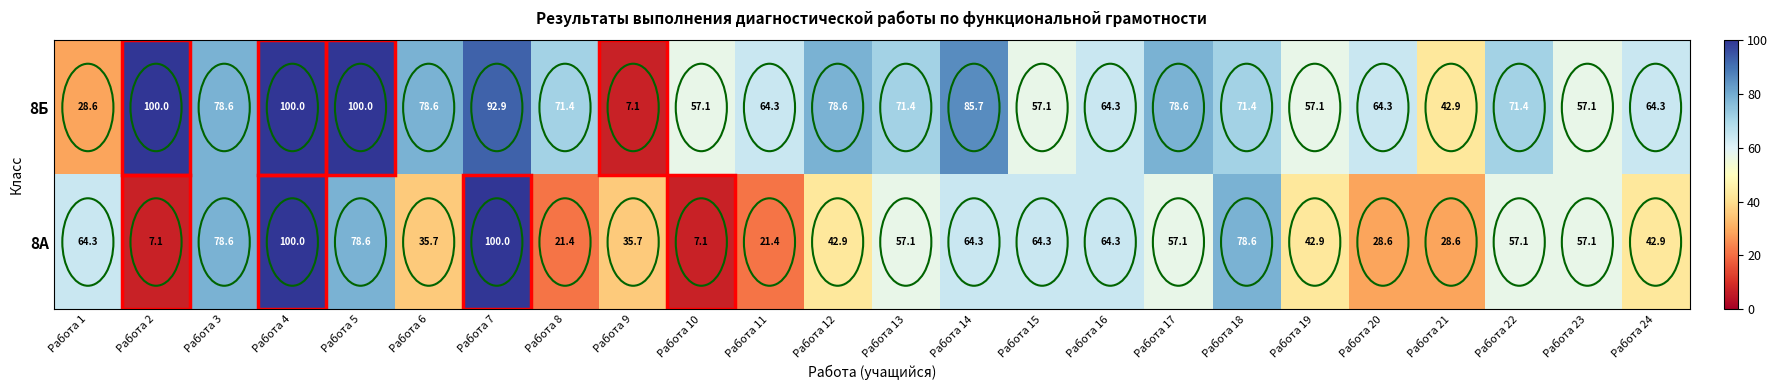

Rank the series by their average value, from lowest to highest.

8А, 8Б